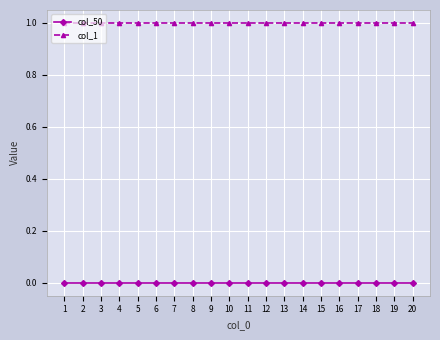

List the series in order of their peak value, highest first.

col_1, col_50